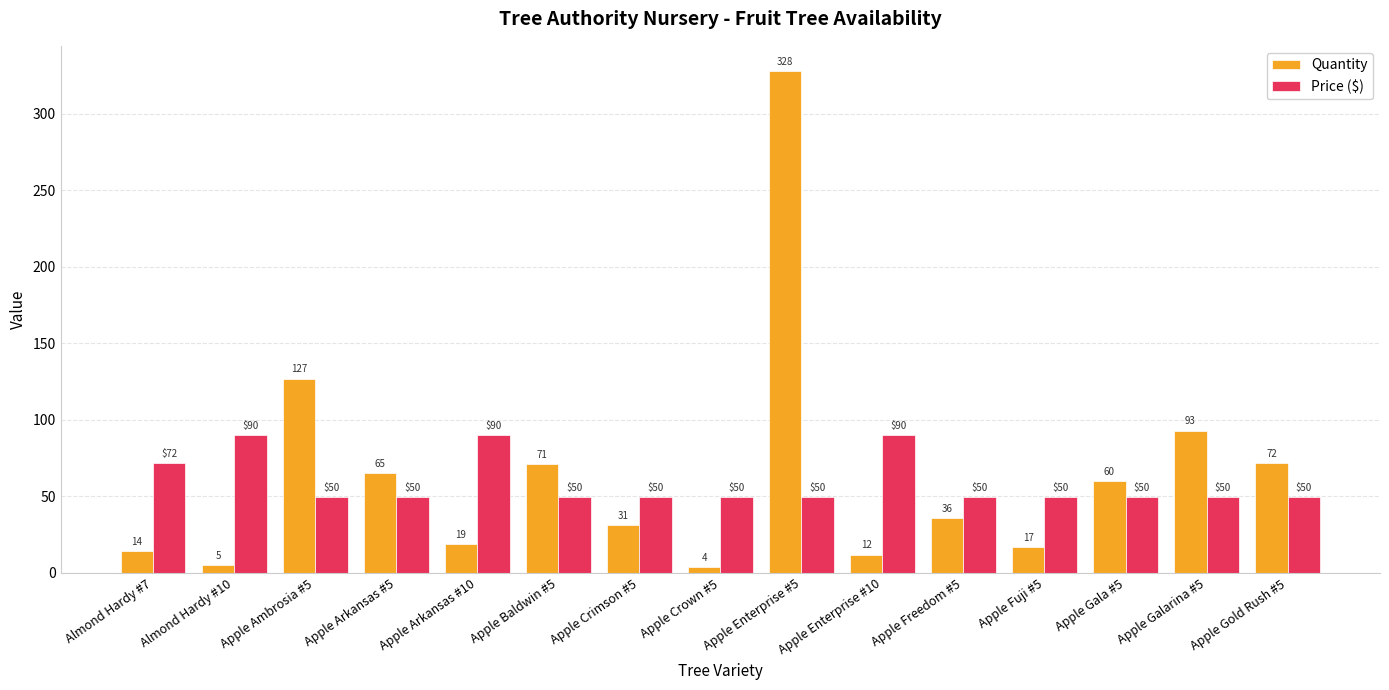

How many groups of bars are there?

15